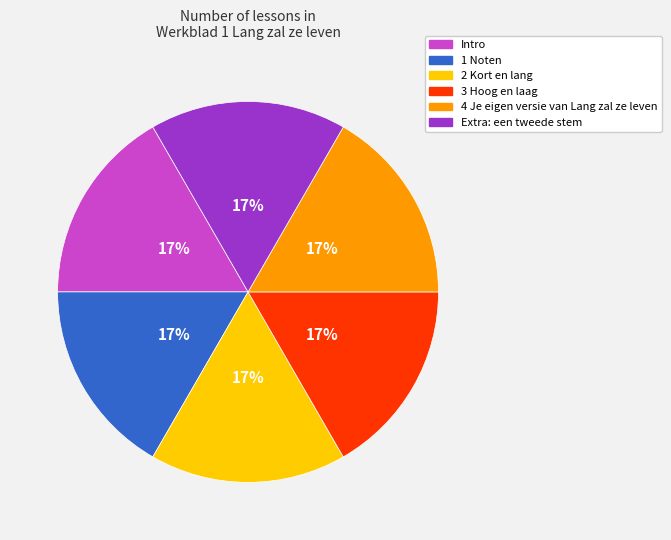

The 3 Hoog en laag slice represents 28% of the pie. True or false?

False